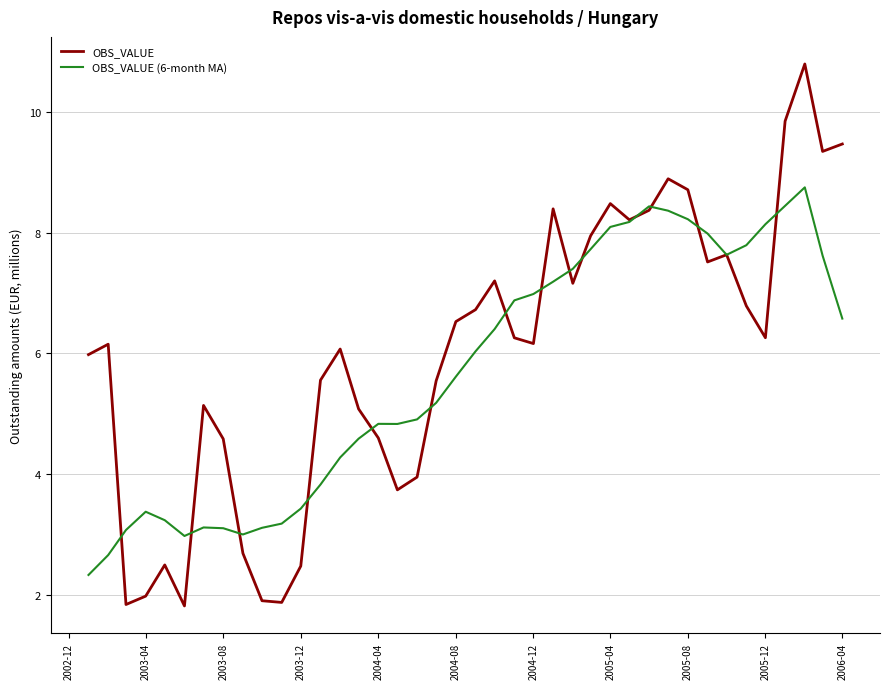

After their last crossing, which series has the higher values: OBS_VALUE (6-month MA) or OBS_VALUE?

OBS_VALUE